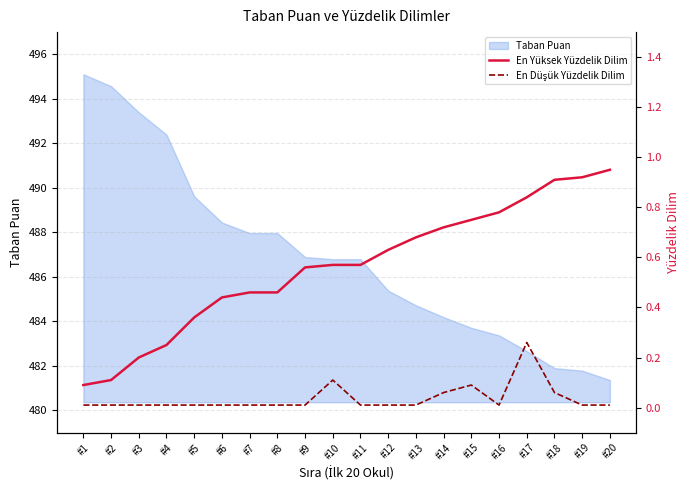

Where does the Taban Puan series first go above 486?

#1